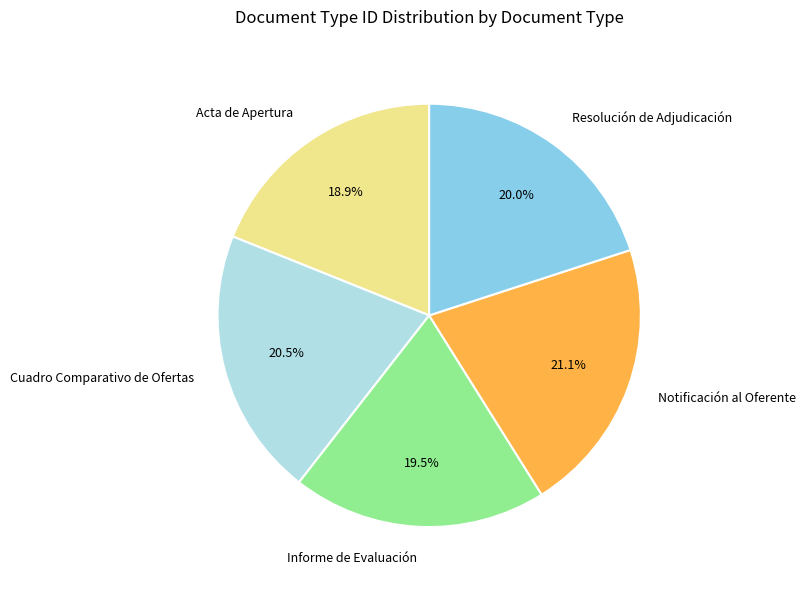

Does Notificación al Oferente represent more than half of the total?

No